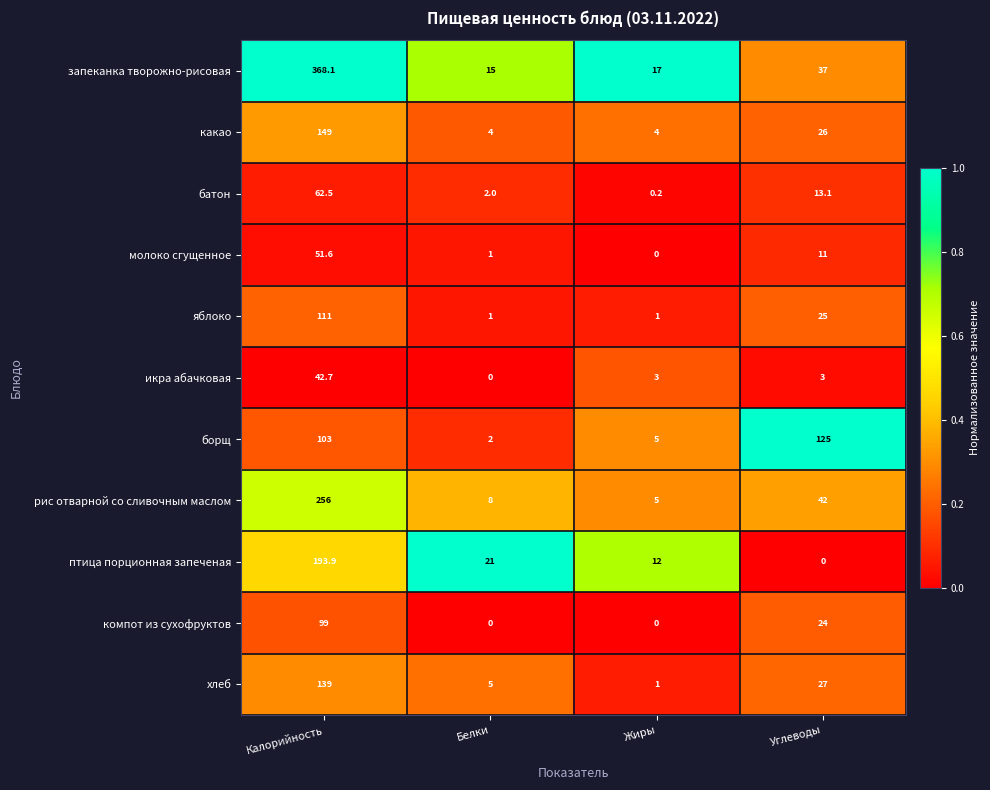

List the series in order of their peak value, highest first.

запеканка творожно-рисовая, рис отварной со сливочным маслом, птица порционная запеченая, какао, хлеб, борщ, яблоко, компот из сухофруктов, батон, молоко сгущенное, икра абачковая